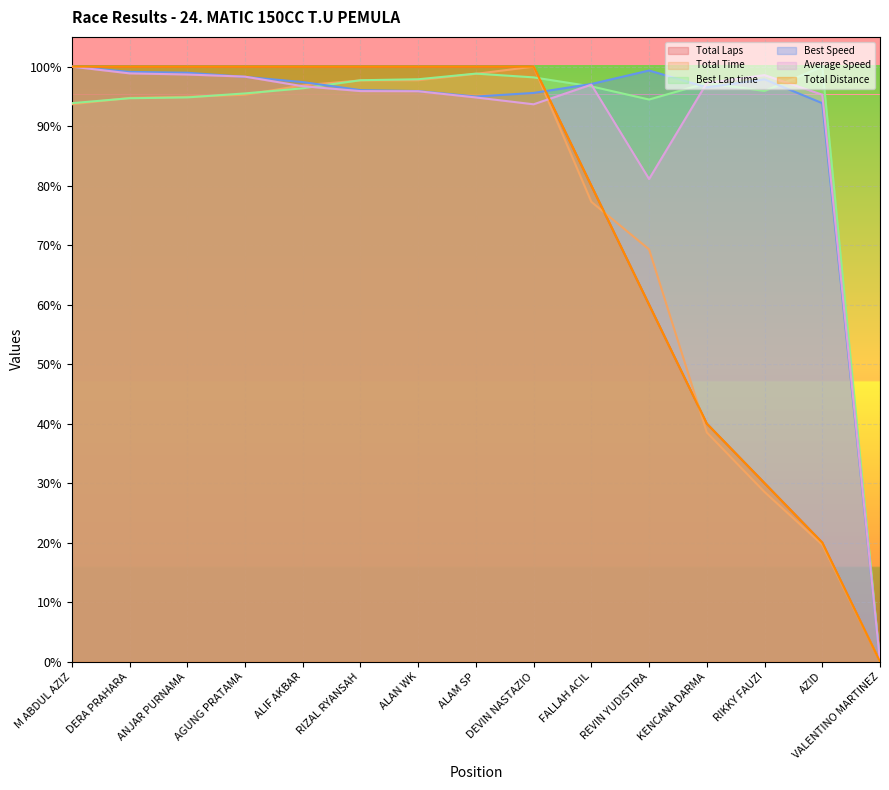

How many data points in Best Lap time are above 96?

8